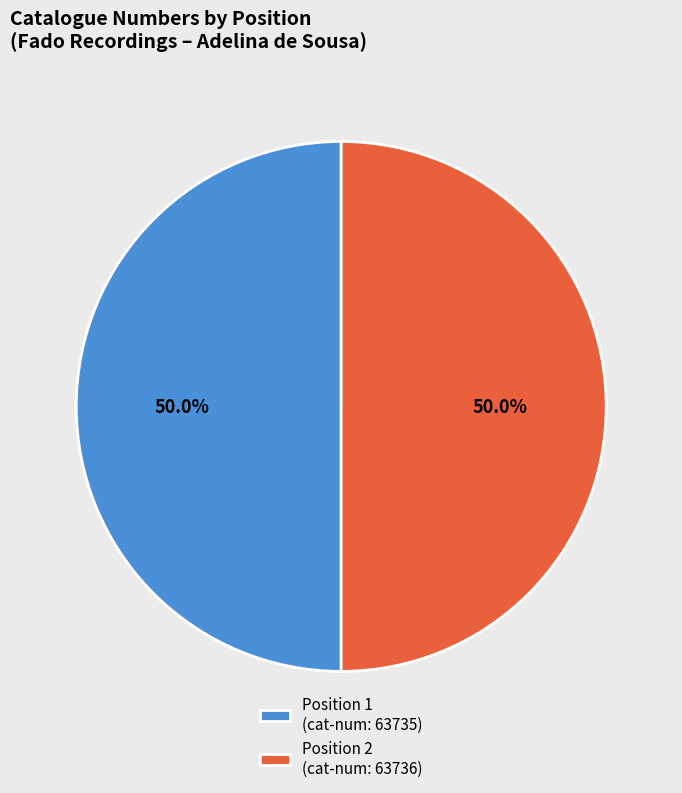

Approximately how many times larger is the value at Position 1 (cat-num: 63735) compared to Position 2 (cat-num: 63736)?

1.0